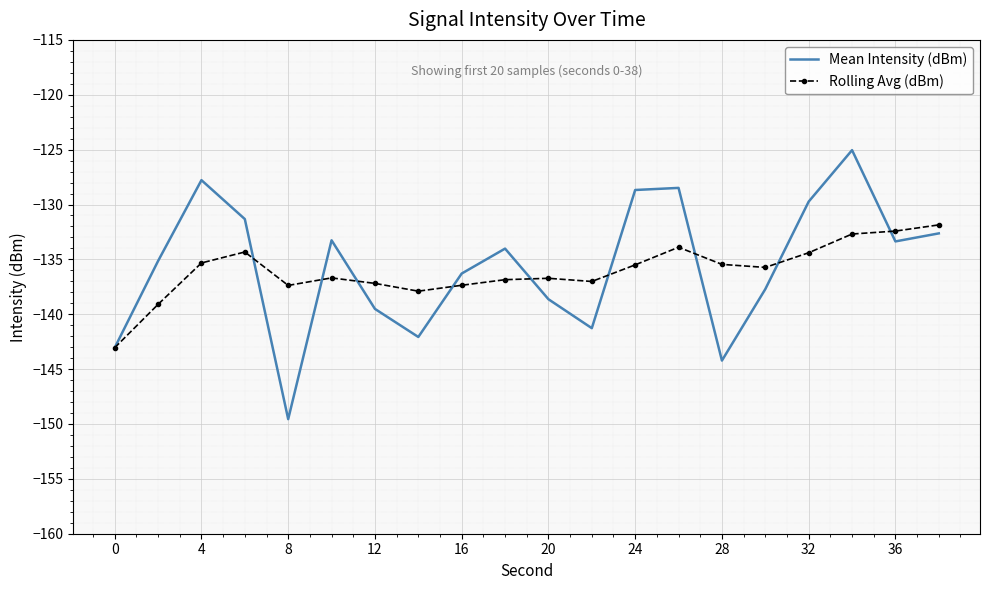

List the series in order of their peak value, highest first.

Mean Intensity (dBm), Rolling Avg (dBm)